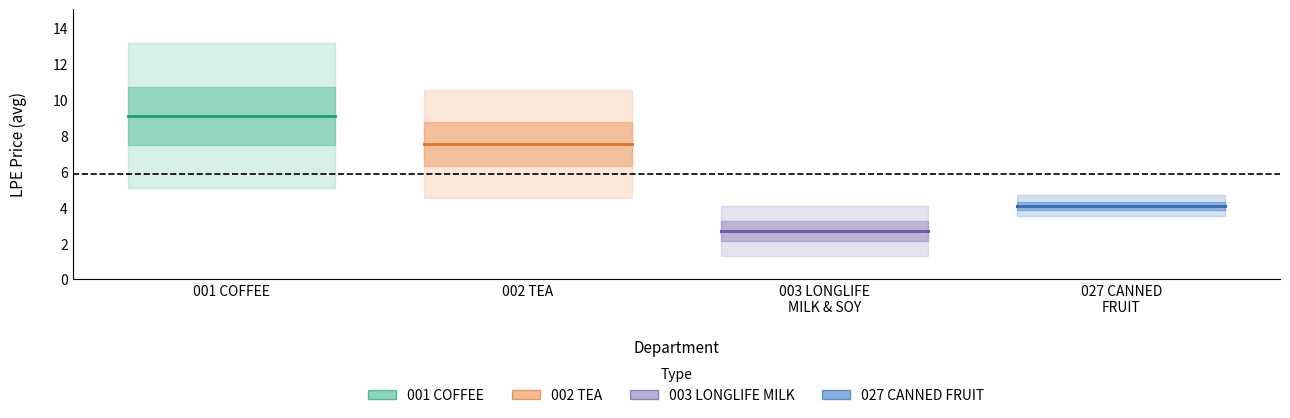

The 001 COFFEE series shows 4.0 at 002 TEA. True or false?

False